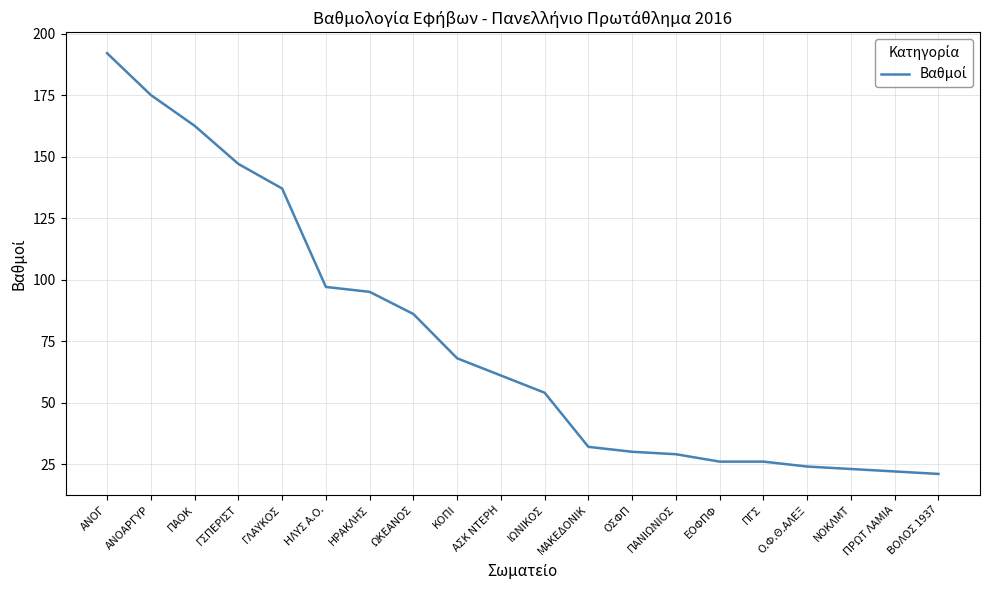

Is it true that the value at ΜΑΚΕΔΟΝΙΚ is 17.7?

False